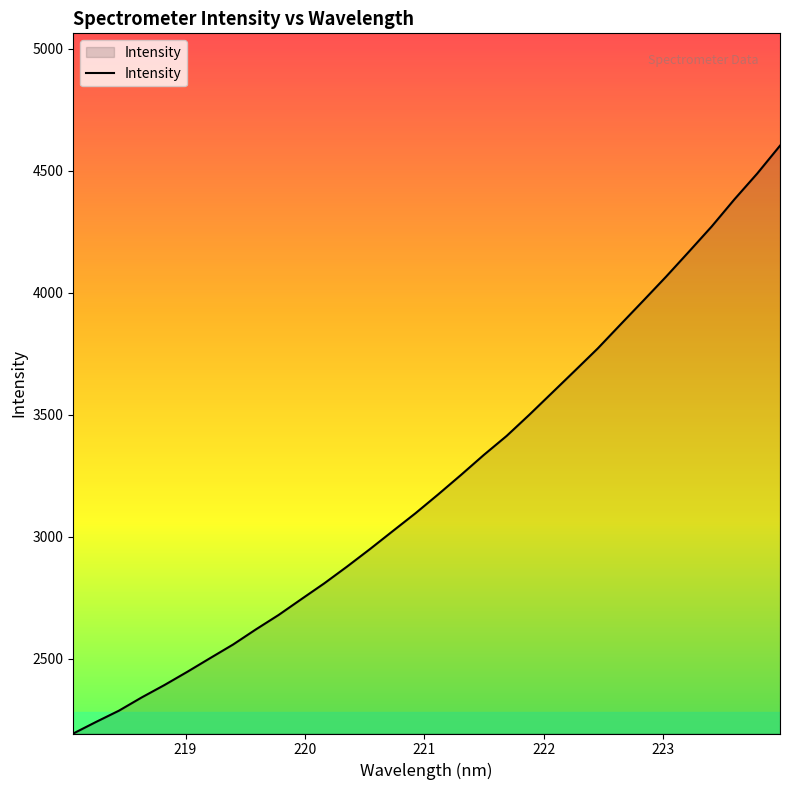

What is the minimum value shown in the chart?

2194.4